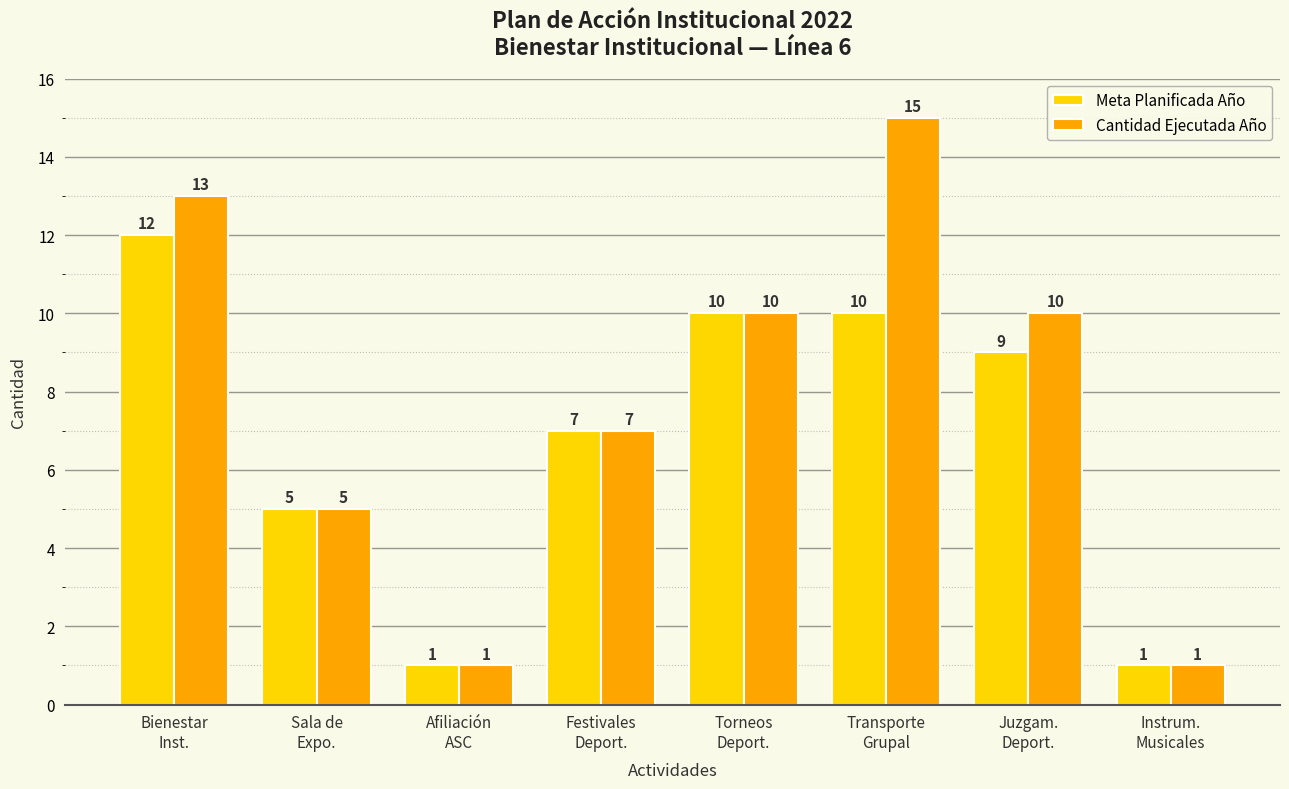

Which series has the largest total across all categories?

Cantidad Ejecutada Año